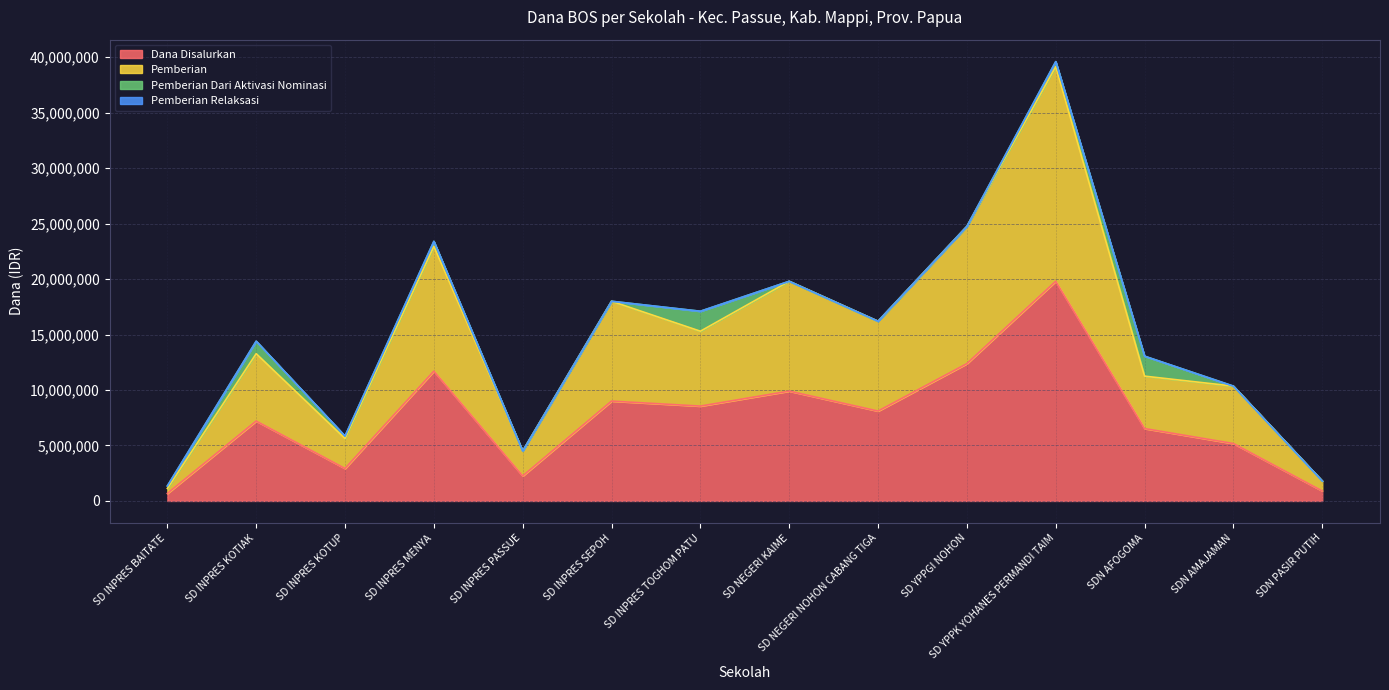

True or false: Dana Disalurkan has more than 0 points higher than both neighbors.

True